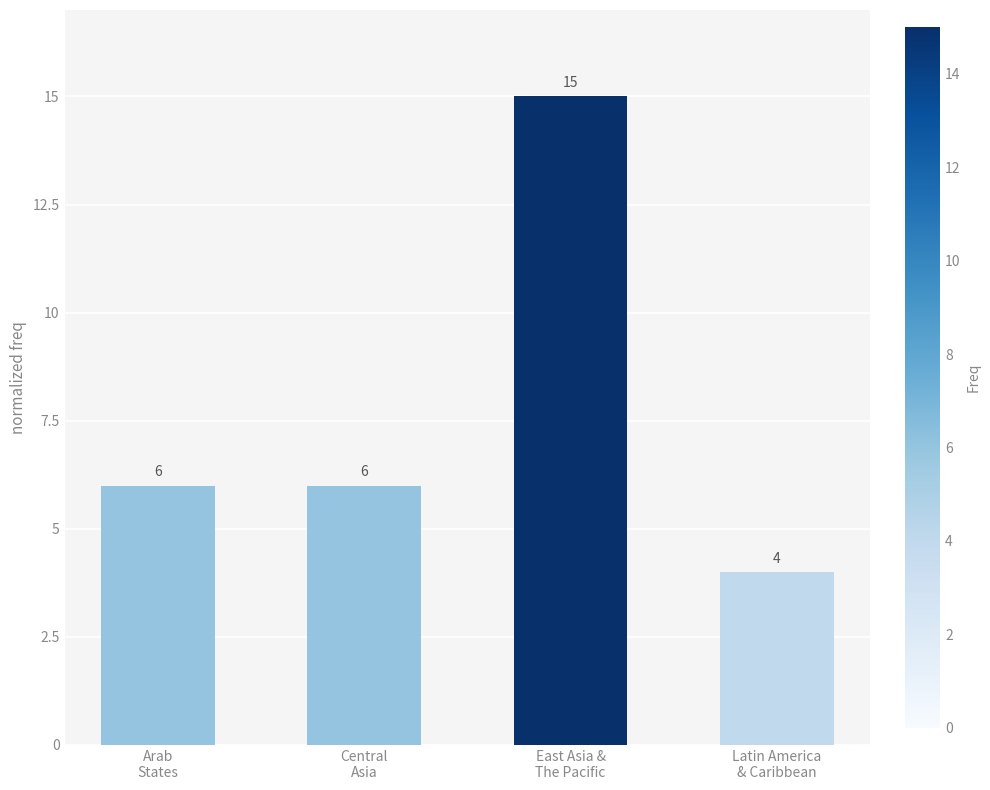

What is the maximum value shown in the chart?

15